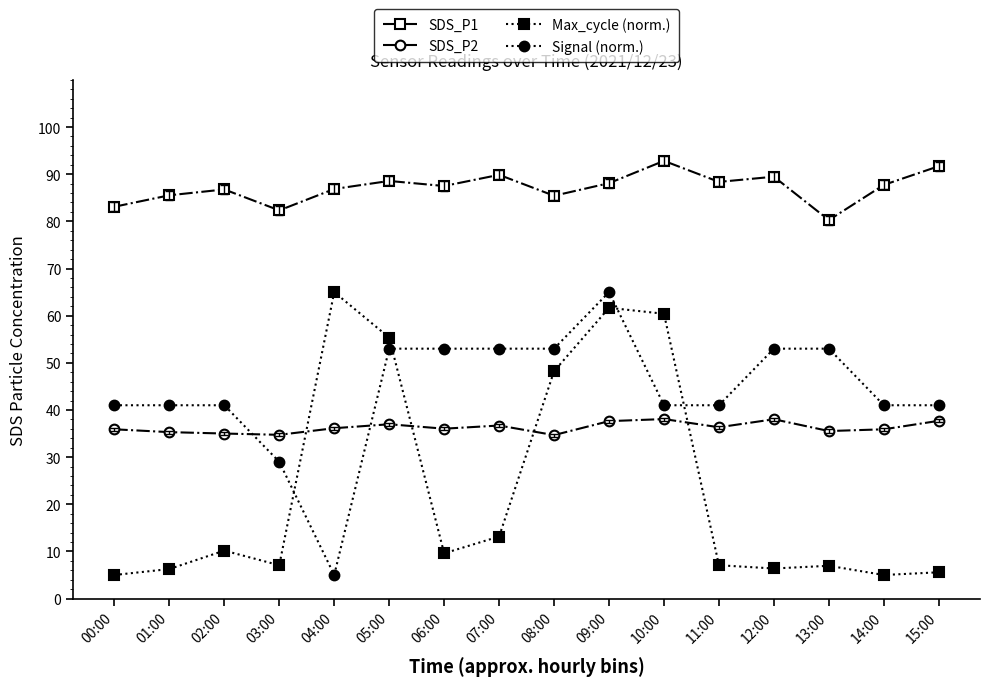

What is the total value across all series at 09:00?

252.4